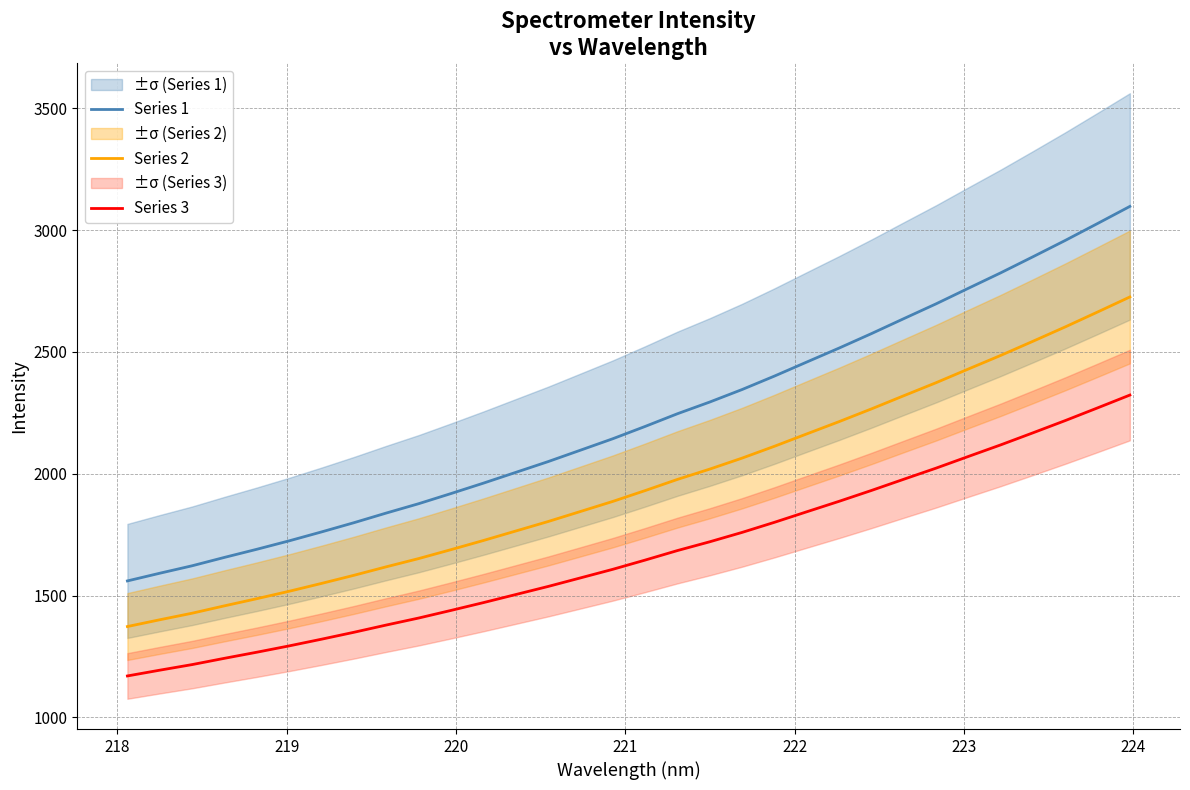

True or false: Series 3 and Series 1 intersect in this chart.

False